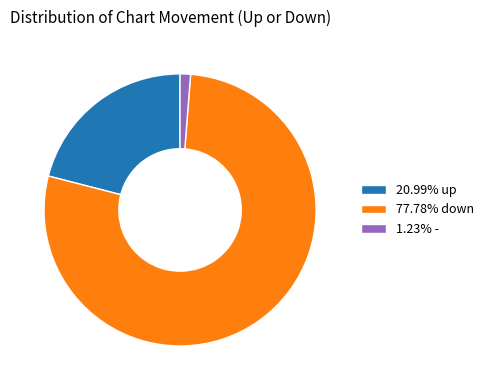

Do 20.99% up and 1.23% - together represent more than half of the pie?

No